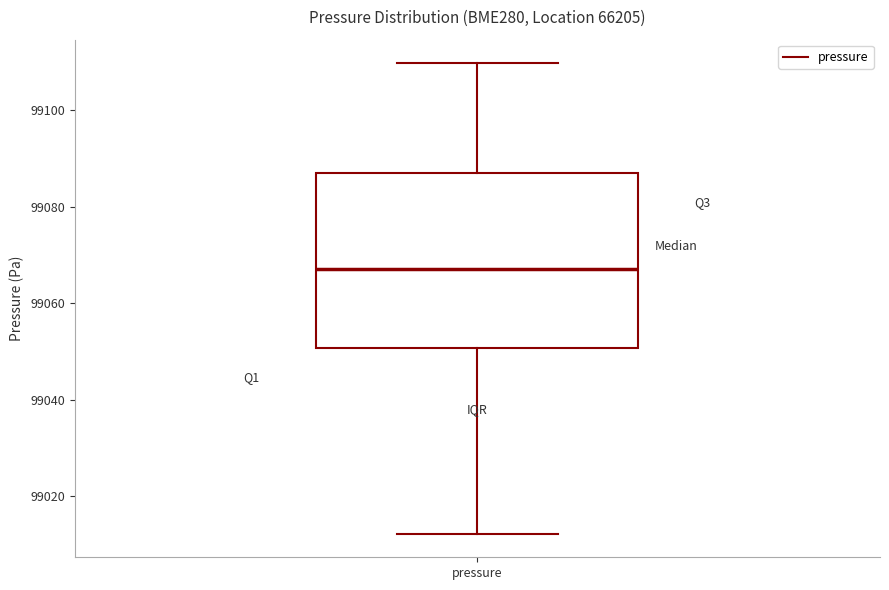

Where does the lower whisker of the box for pressure end on the y-axis? The values are not printed on the chart, so give them approximately, as read against the axis.

99012